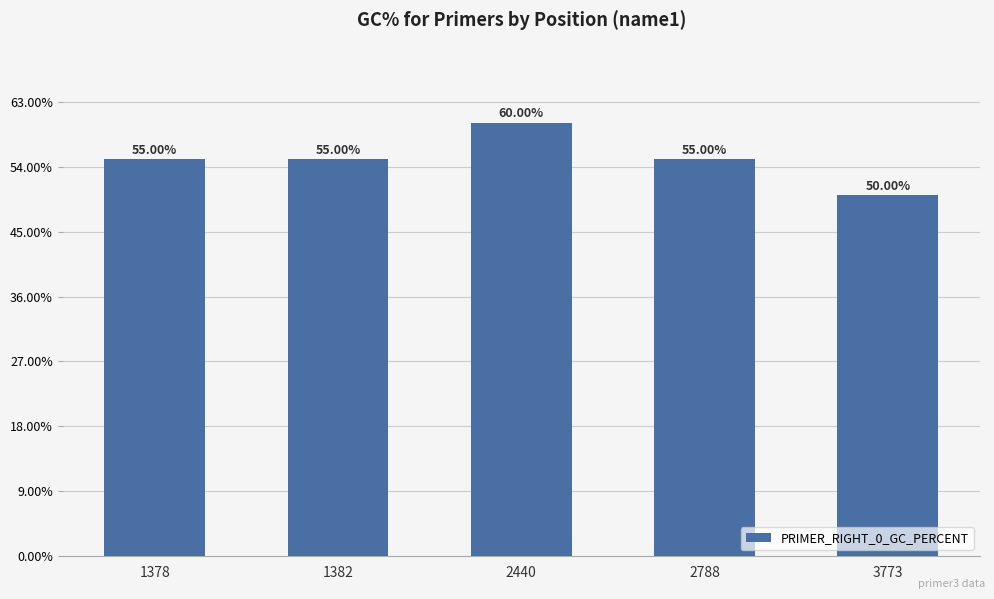

What is the difference between the maximum and minimum values?

10